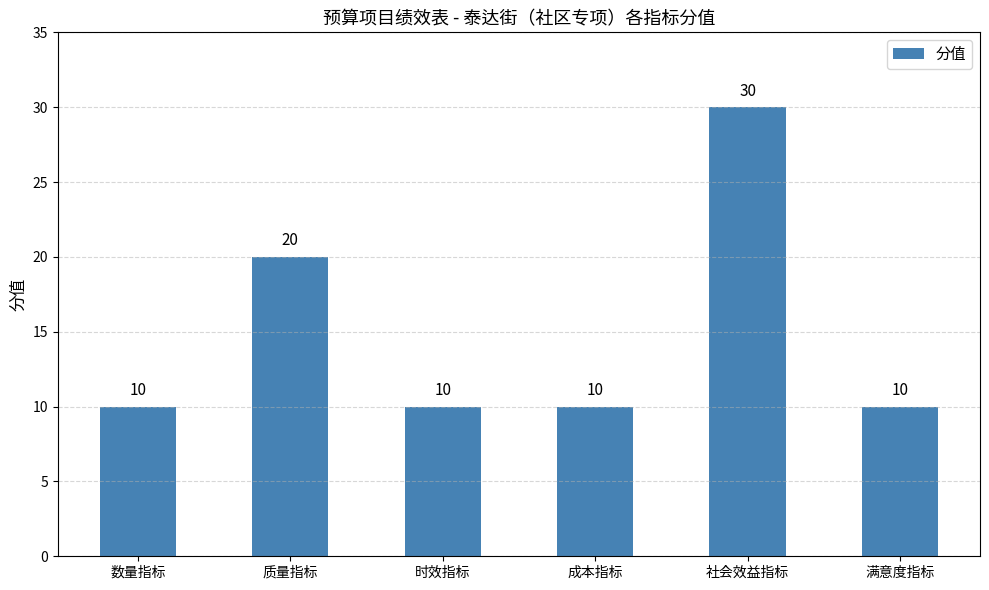

Reading left to right, what are all the values shown in this chart?

10	20	10	10	30	10